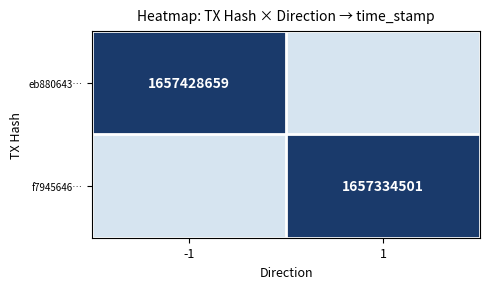

What is the total value across all series at -1?

1657428659